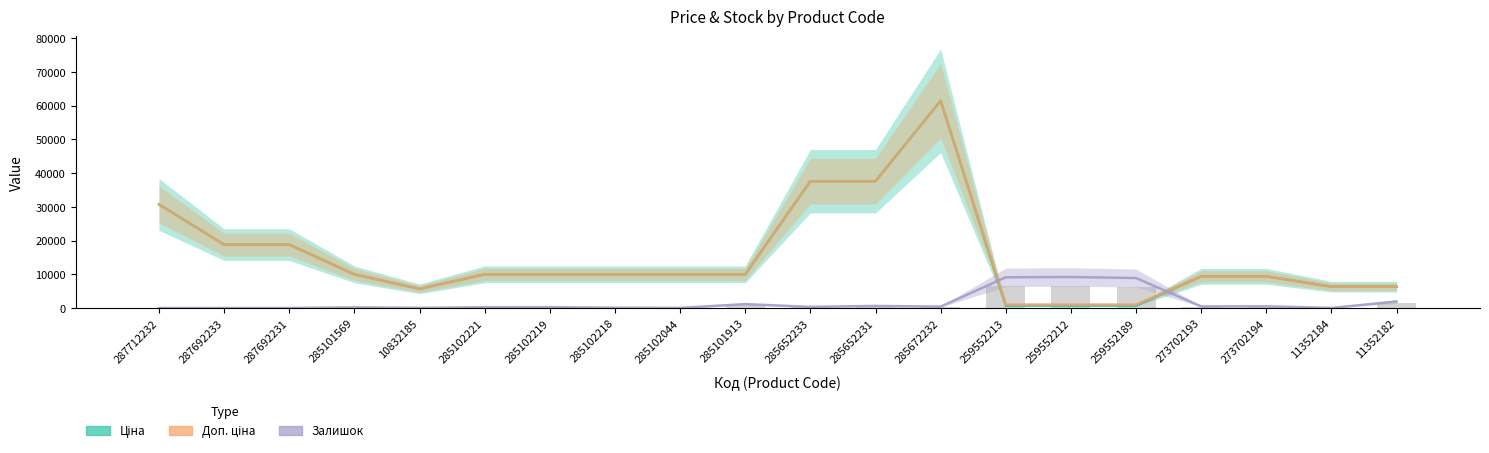

The value of Доп. ціна at 287692233 is 6412.2. True or false?

False